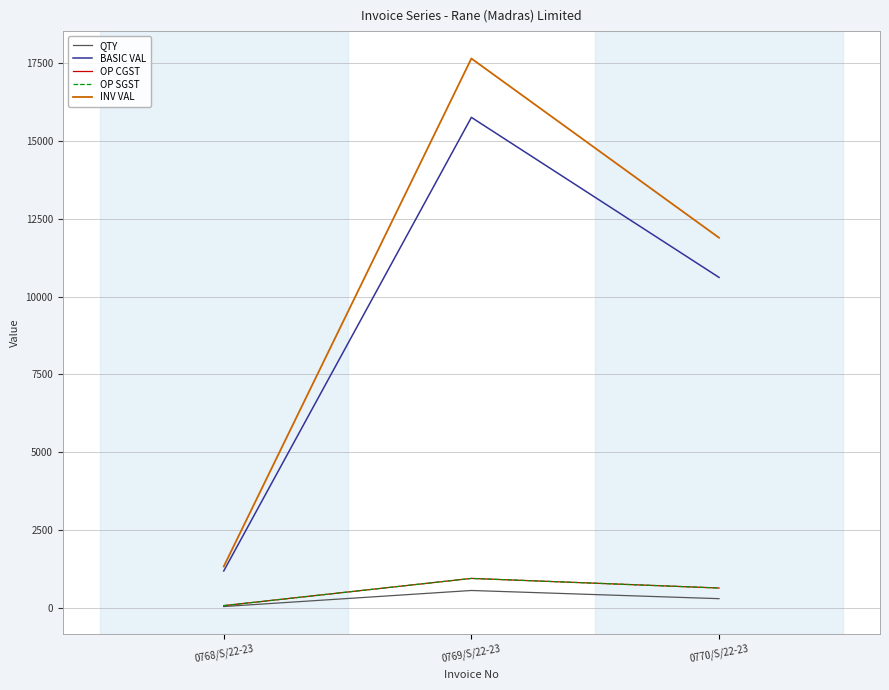

Does the chart display data point markers on the line(s)?

No